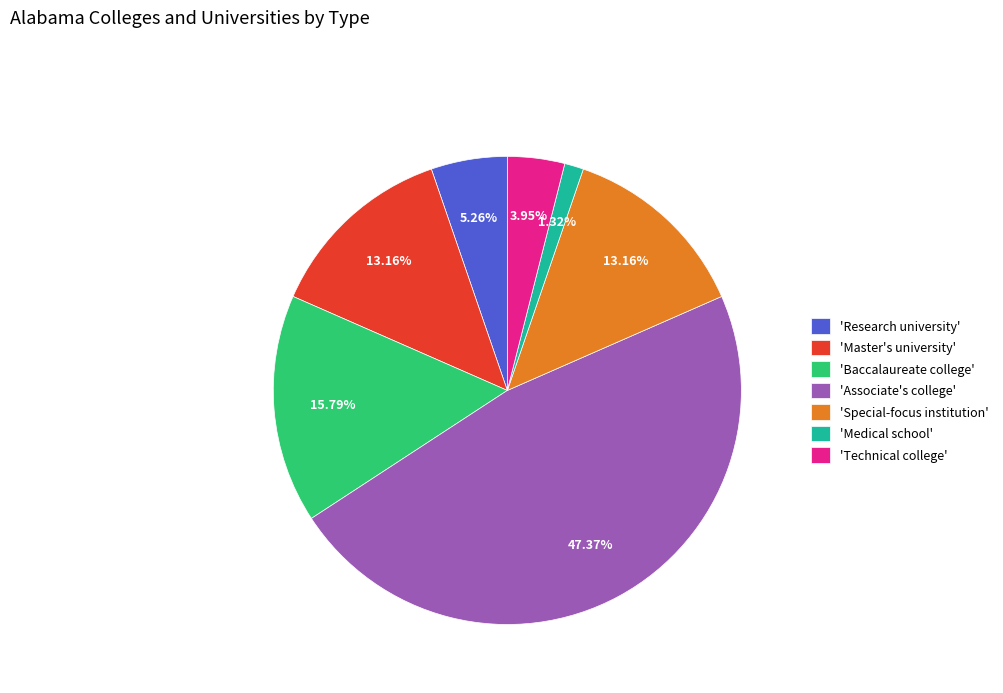

How many slices are in this pie chart?

7